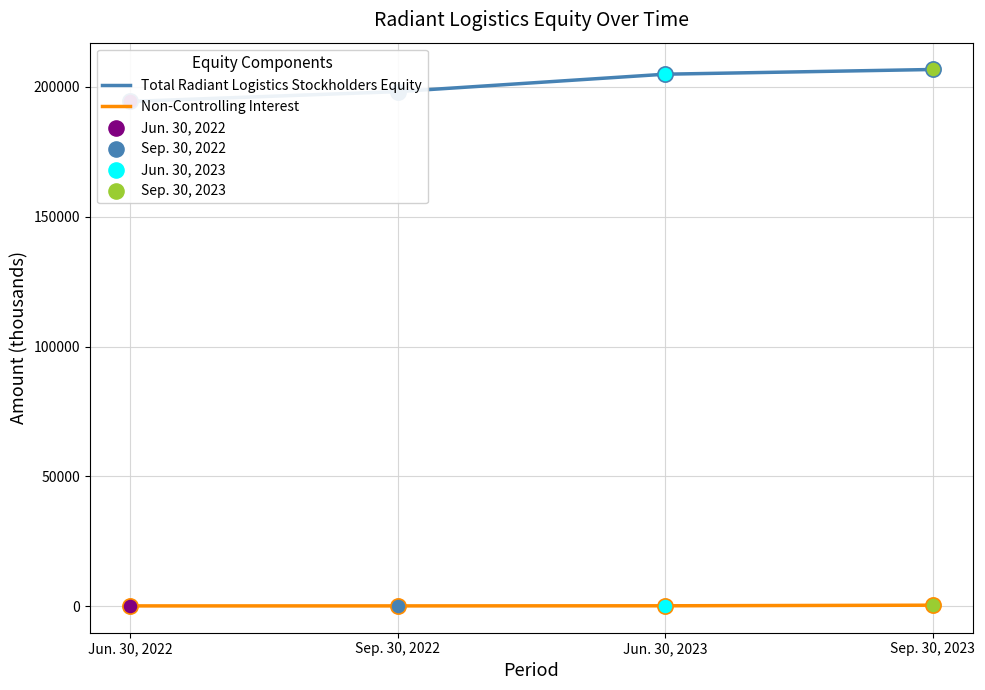

Which series has the widest spread of Y values?

Total Radiant Logistics, Inc. Stockholders Equity